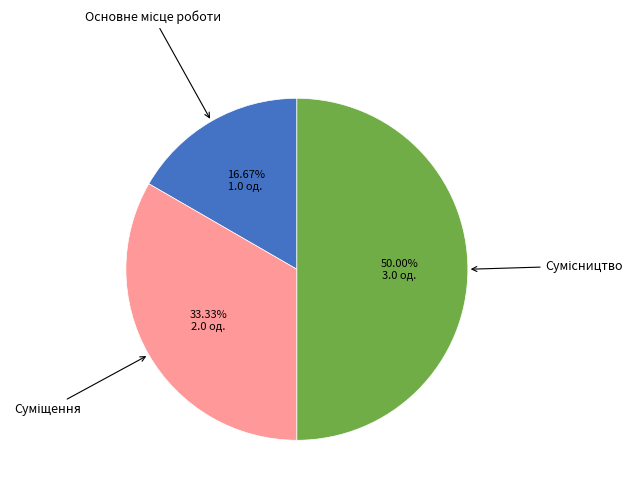

How many segments does this pie chart have?

3